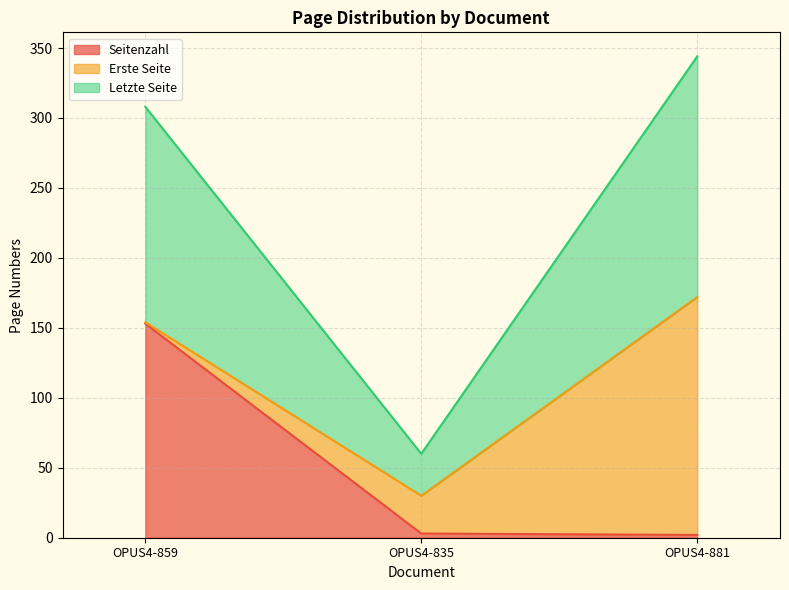

What is the value of the Letzte Seite point at the 2nd from the left?

30